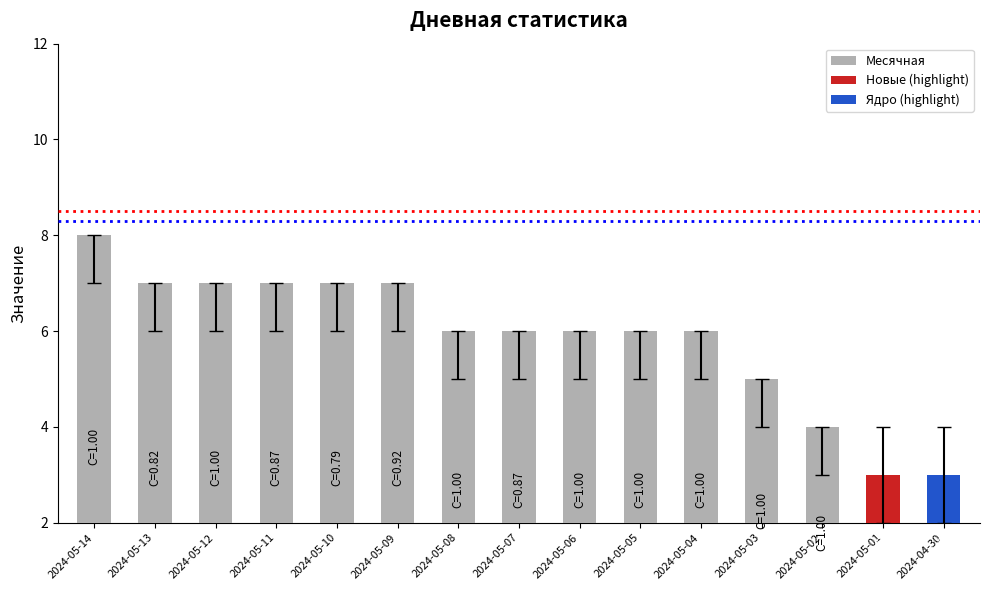

What is the minimum value shown in the chart?

3